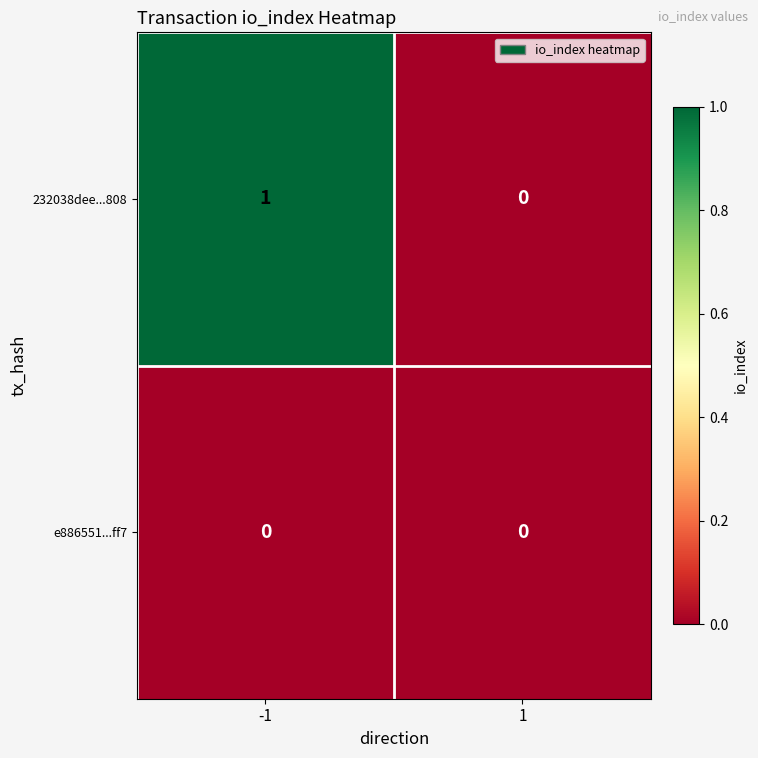

Reading left to right, list all the values displayed in this chart.

232038dee...808: -1=1	1=0
e886551...ff7: -1=0	1=0